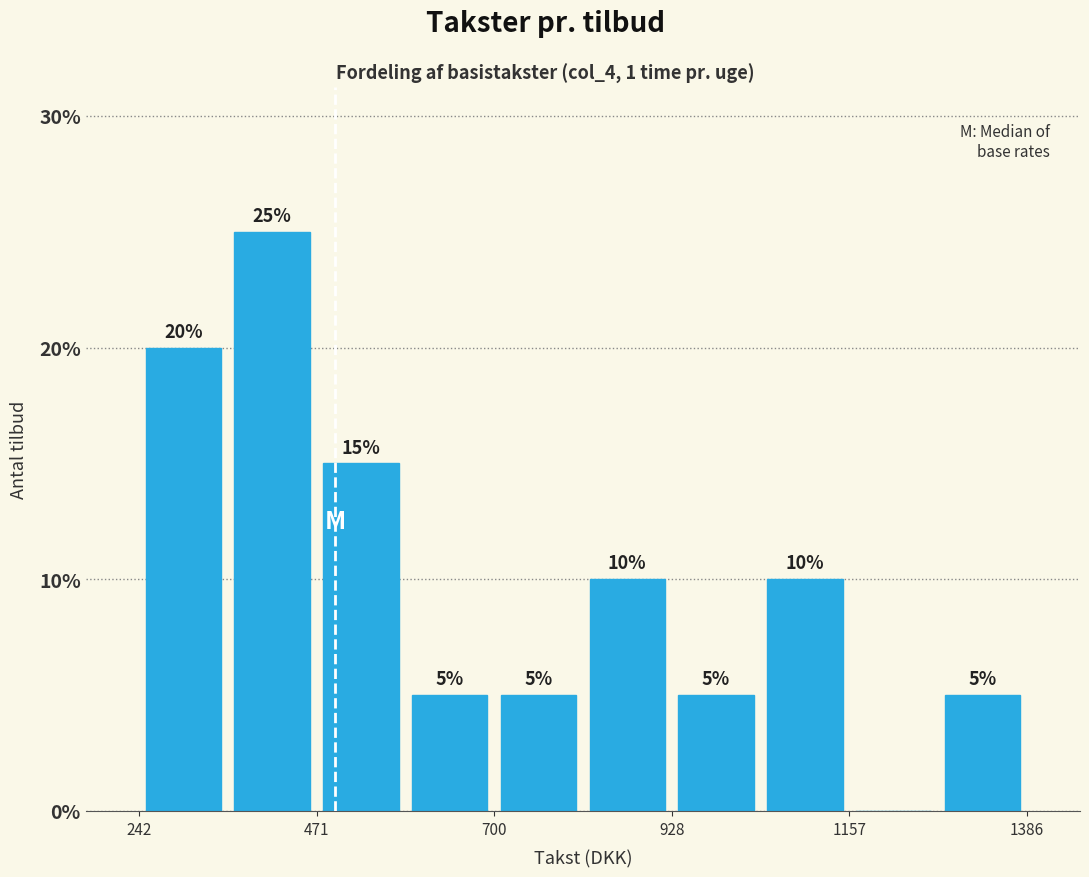

Read against the x-axis, roughly where is the centre of the tallest bar?

400